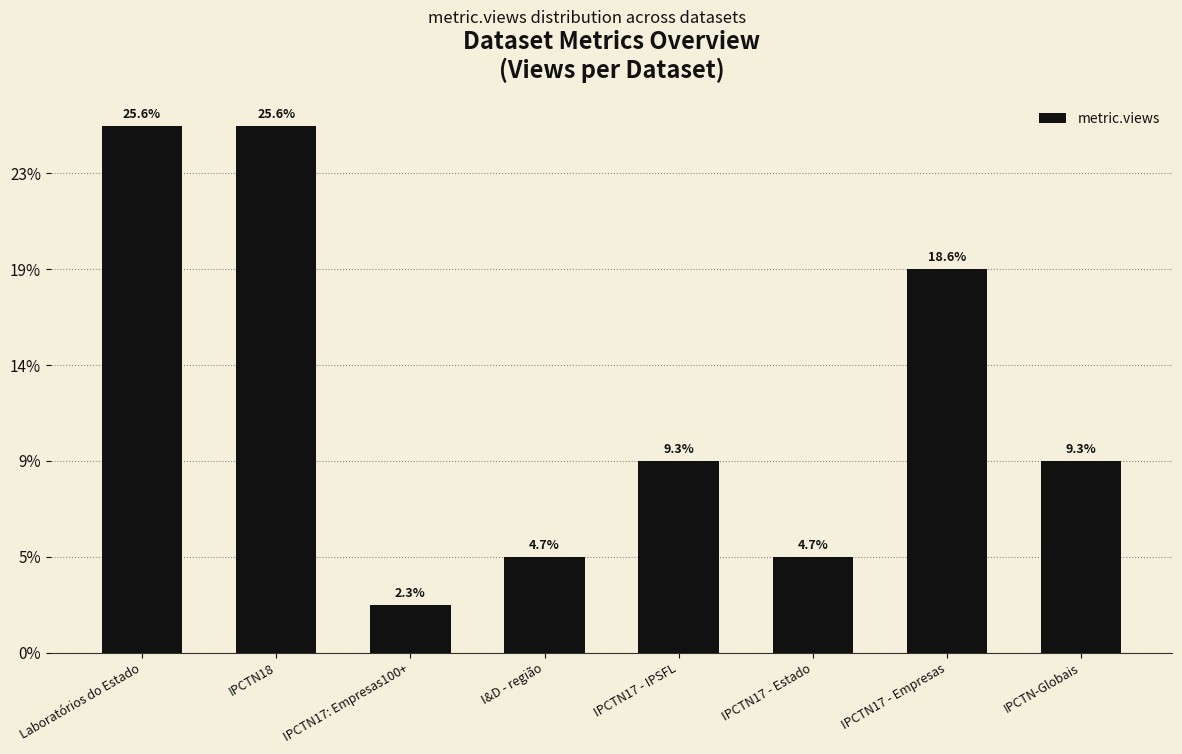

Where does the data first go above 4?

Laboratórios do Estado